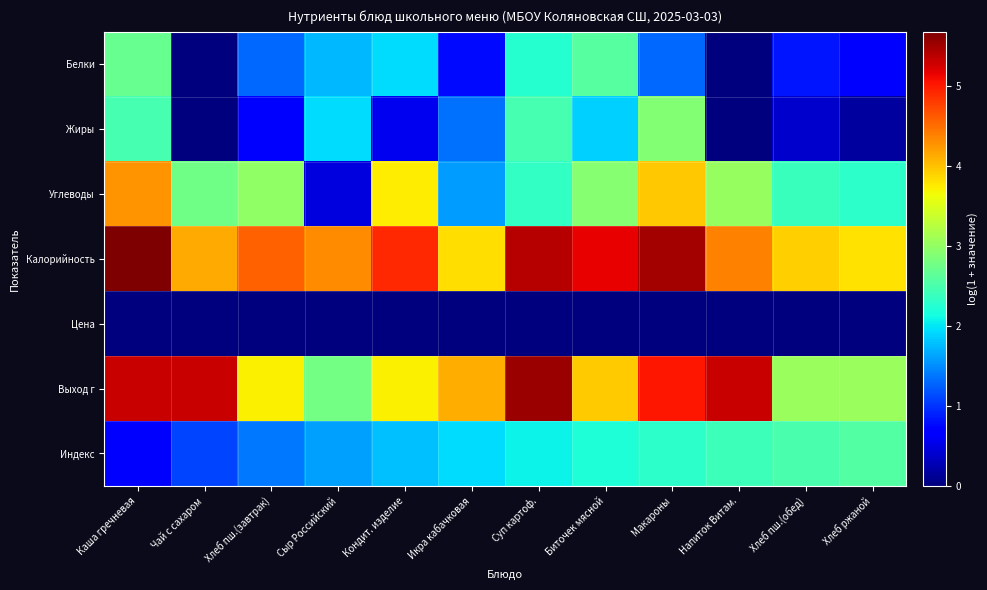

Which has a higher value, Хлеб ржаной or Икра кабачковая?

Икра кабачковая